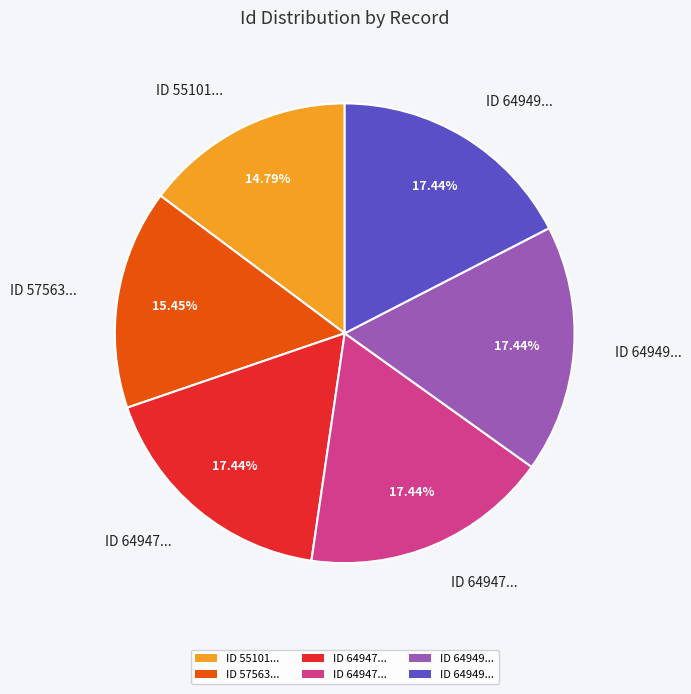

Is there any slice that represents more than half of the pie?

No